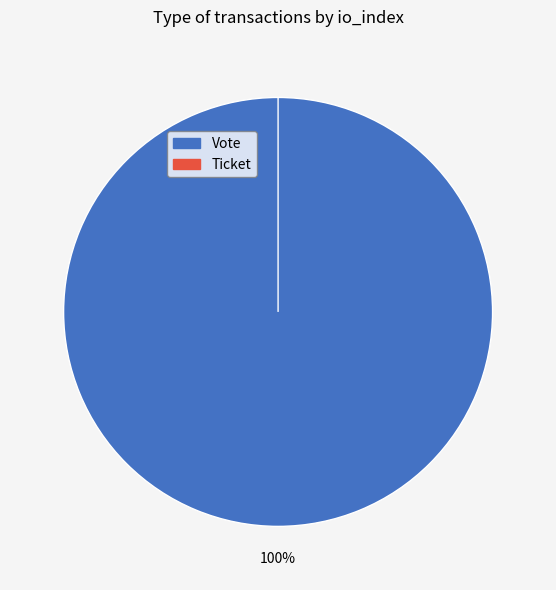

Rank the categories by value from highest to lowest.

Vote, Ticket